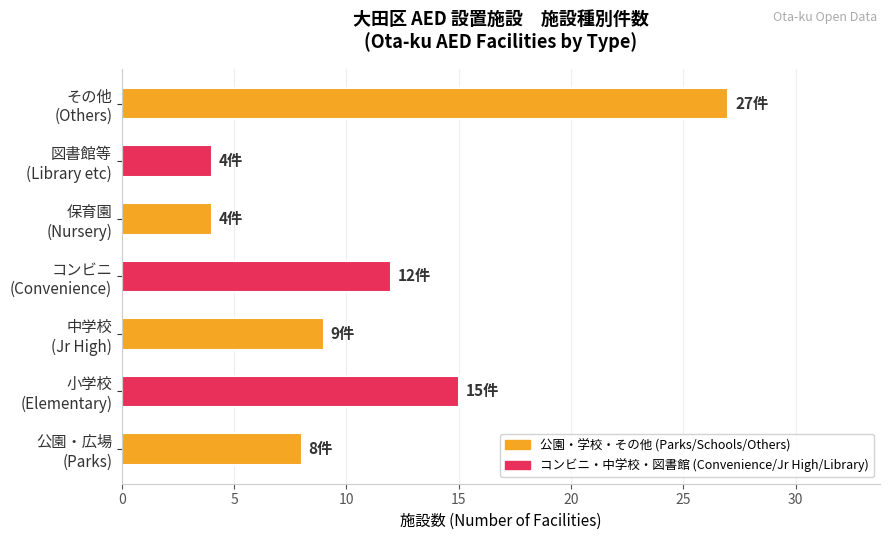

What is the maximum value shown in the chart?

27